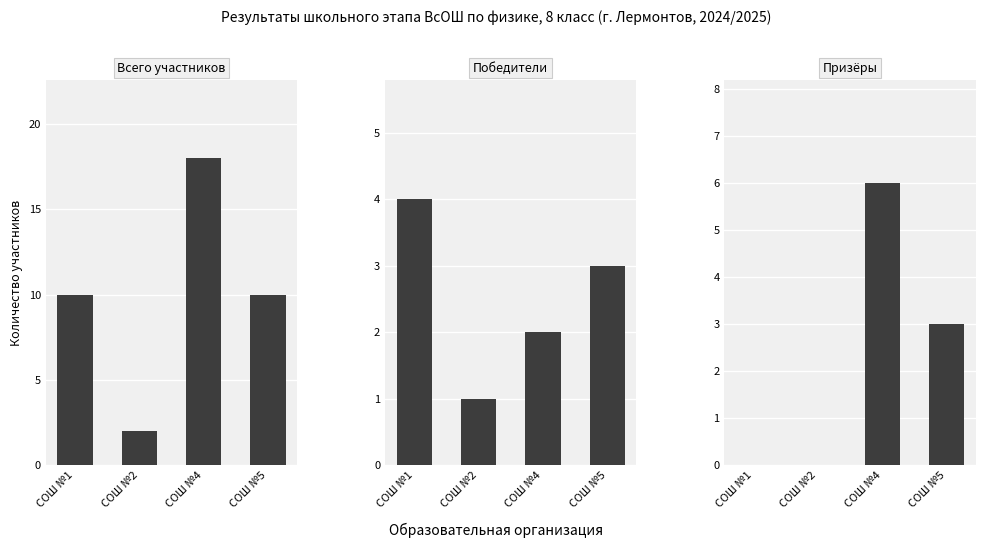

Rank the series at СОШ №1 from lowest to highest value.

Призёры, Победители, Всего участников